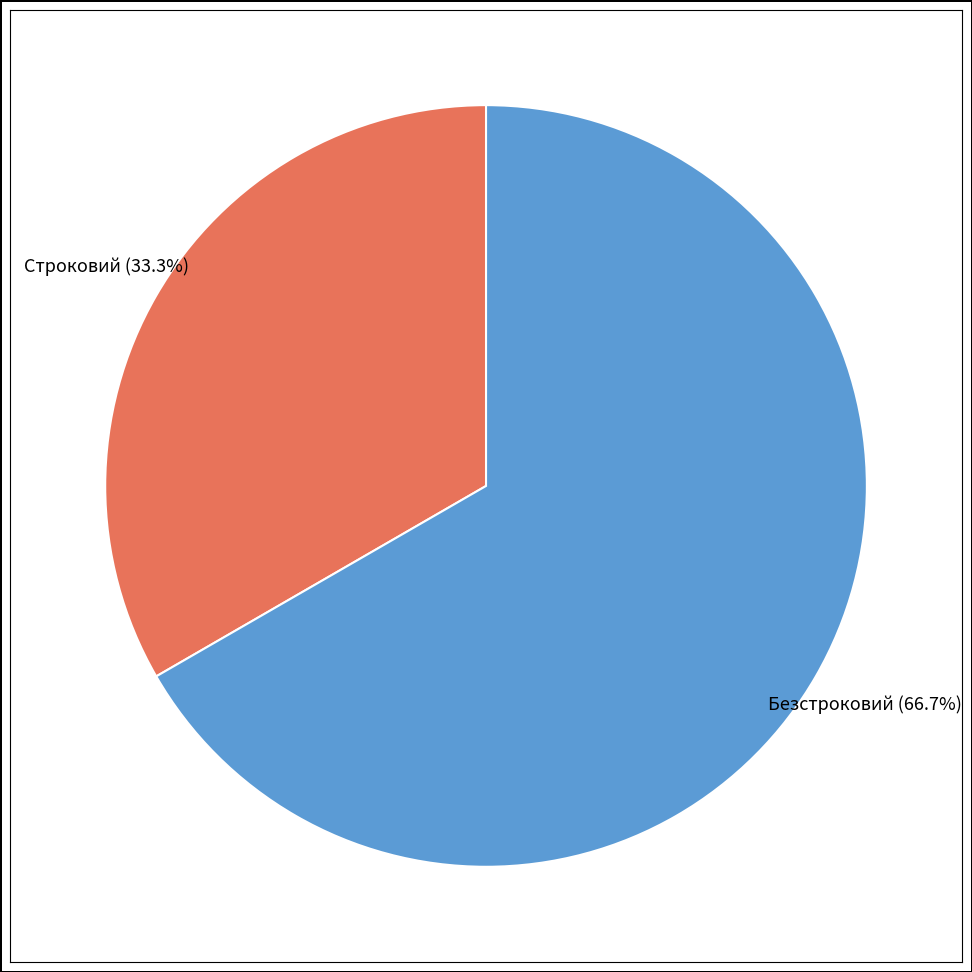

What percentage is the Безстроковий slice, to the nearest percent?

67%